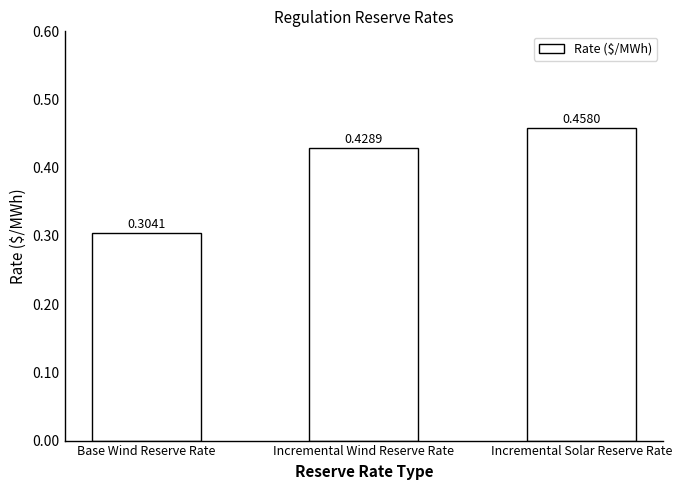

What is the sum of all values?

1.2